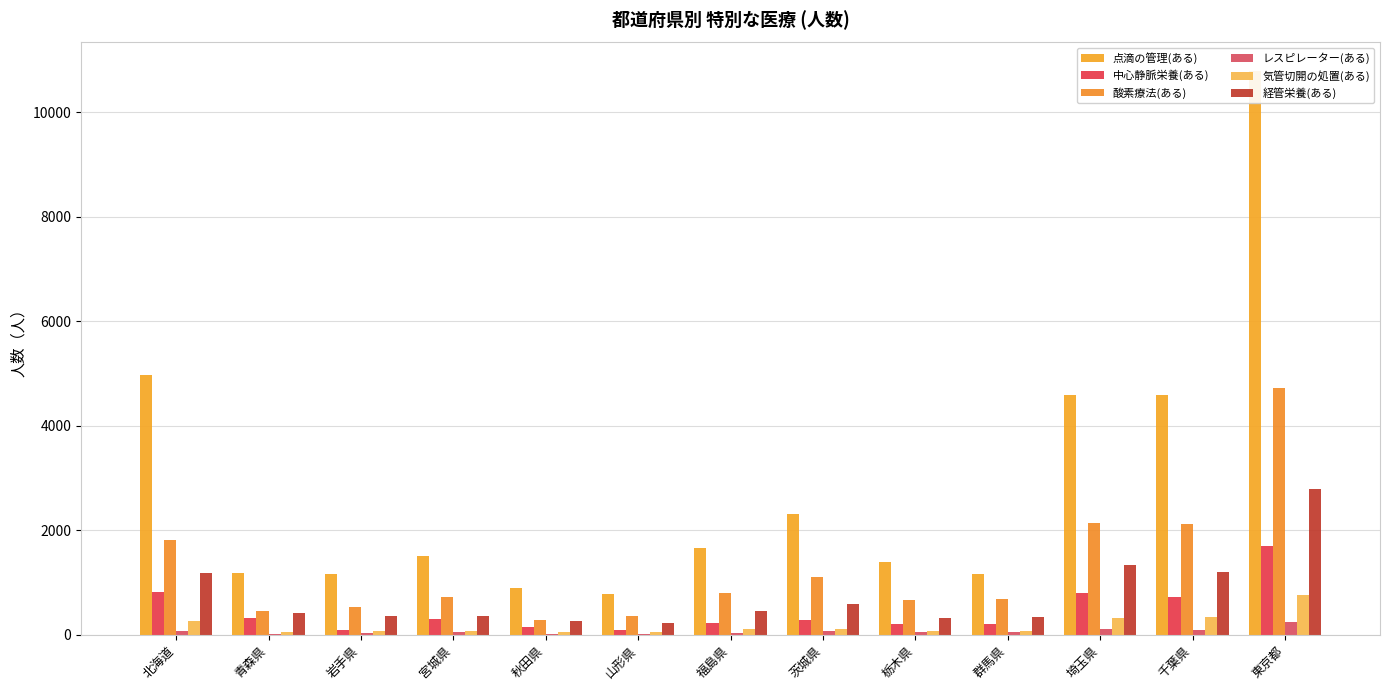

Where is レスピレーター(ある) nearest to the value 125?

埼玉県